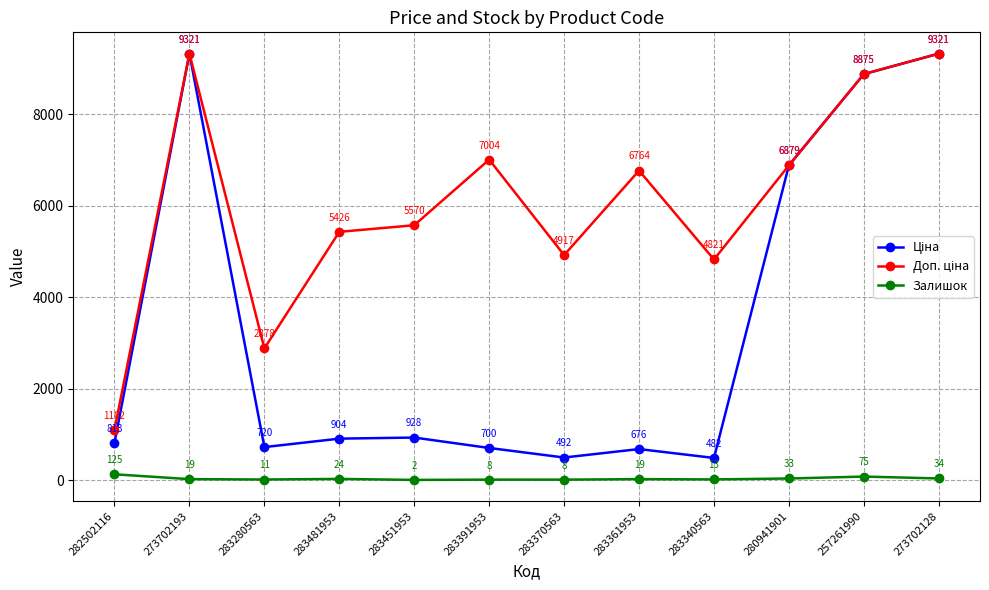

At which category does Залишок reach its first local peak?

283481953